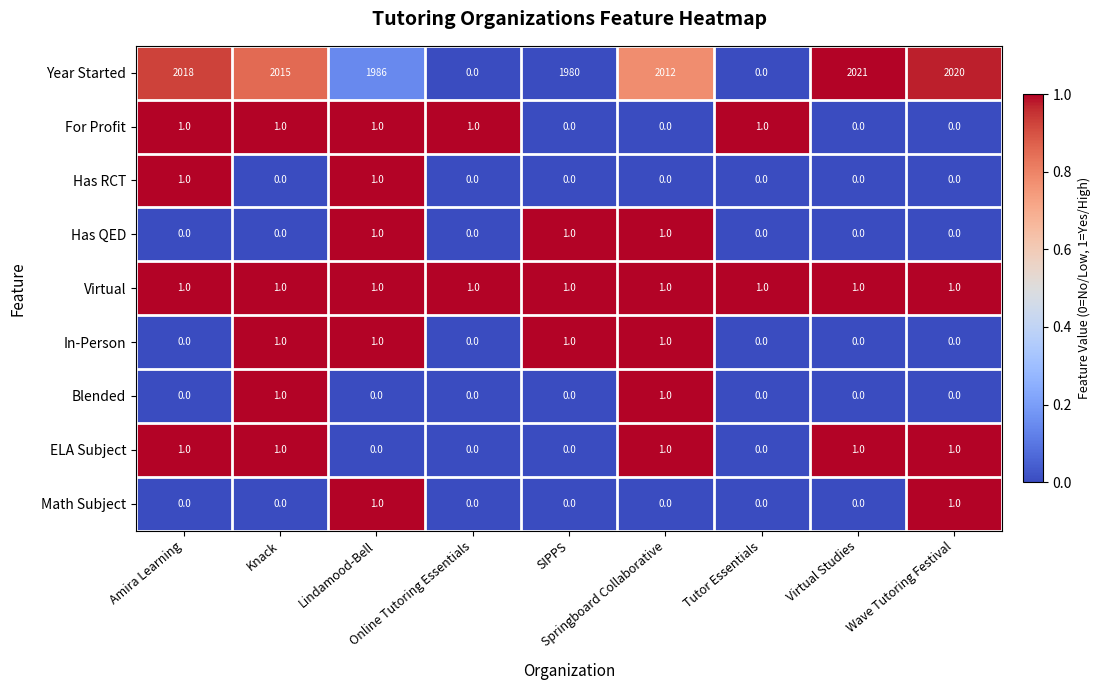

Is the value of Blended at Lindamood-Bell greater than the value of Math Subject at Online Tutoring Essentials?

No